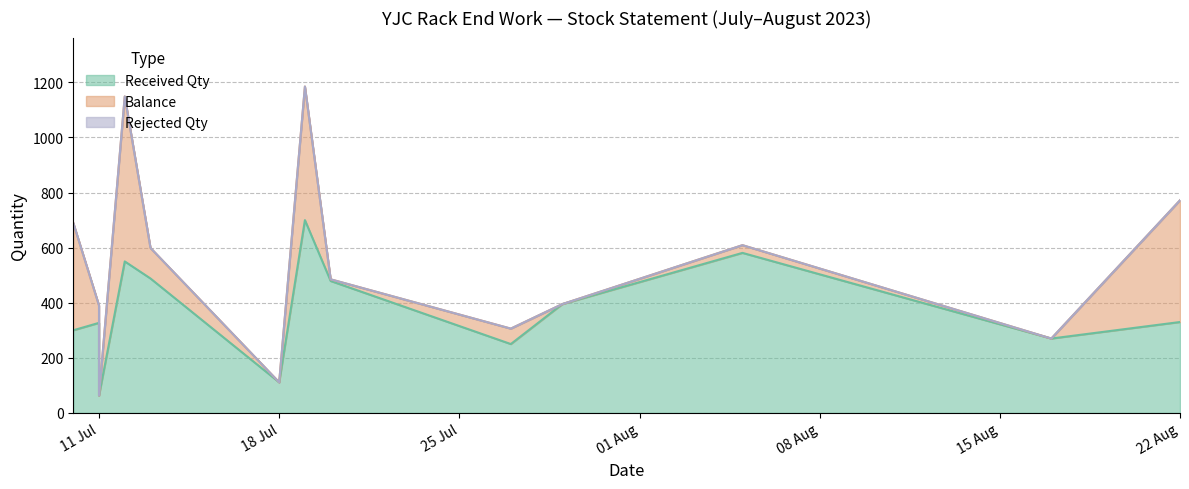

Rank the series at 11/07/2023 from highest to lowest value.

Received Qty, Balance, Rejected Qty